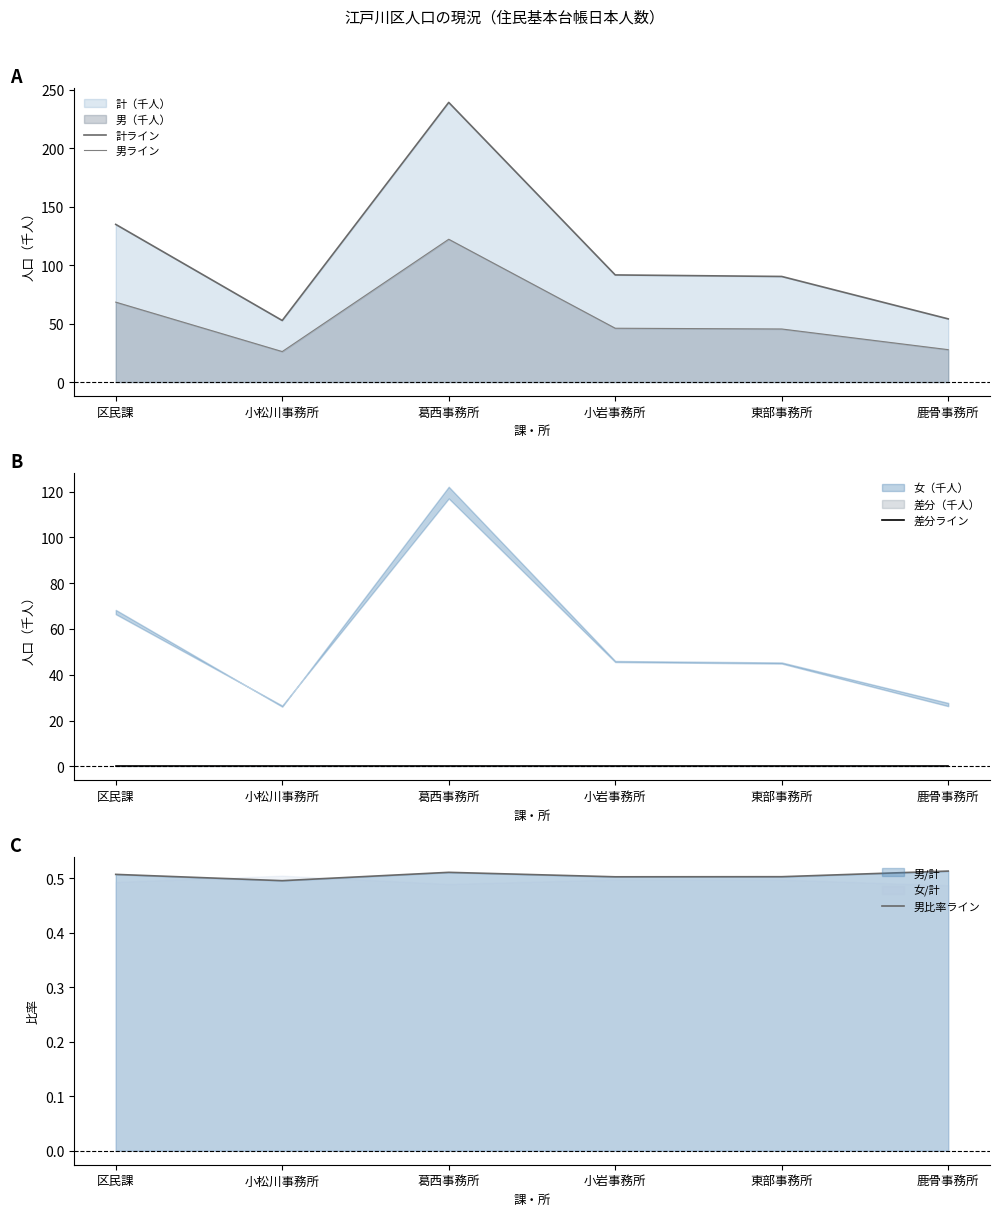

True or false: 計ライン and 男比率ライン intersect in this chart.

False